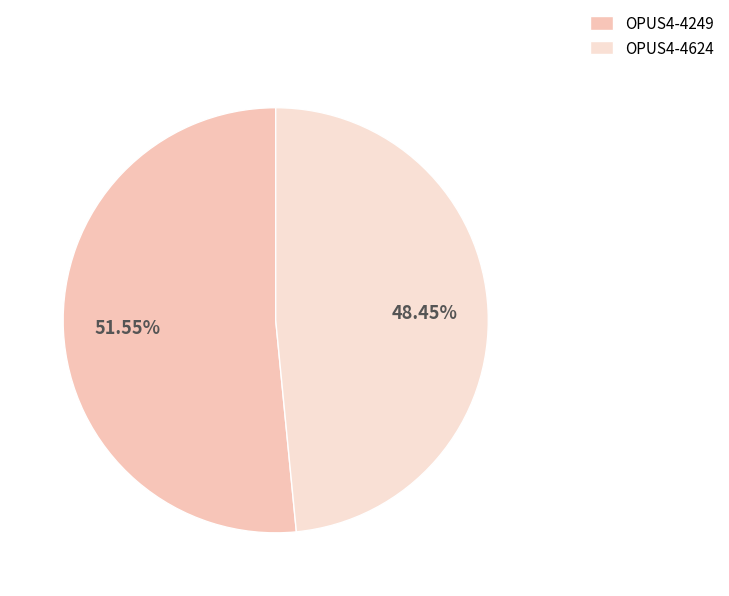

To the nearest percent, what is the difference between the largest and smallest slice percentages?

3%